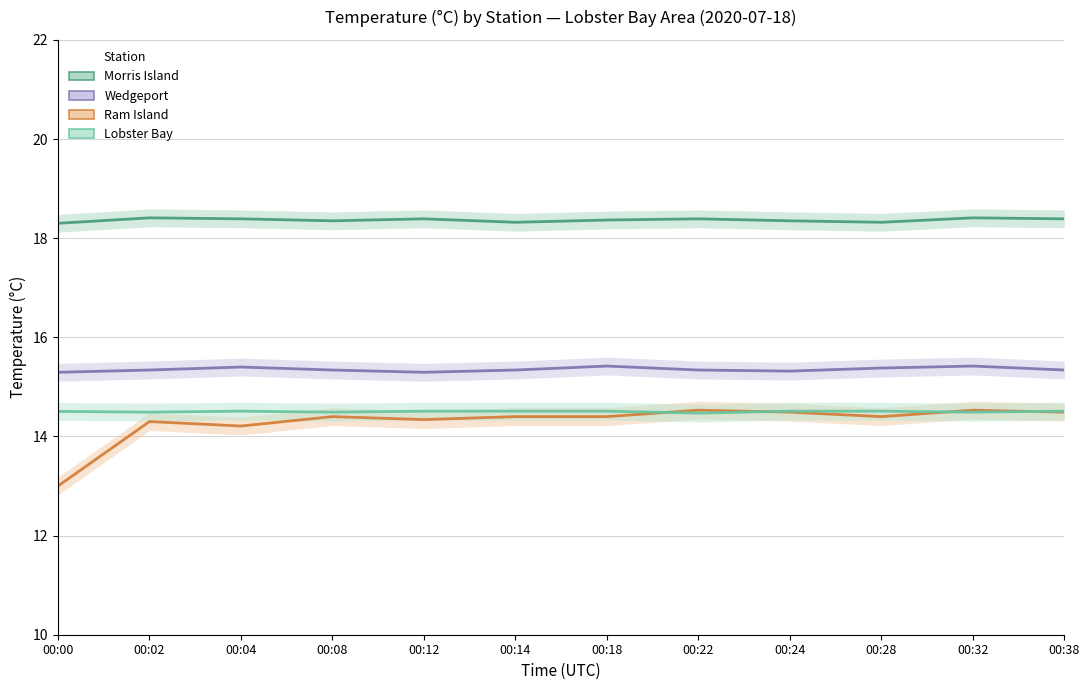

What are all the series names shown in the legend?

Morris Island, Wedgeport, Ram Island, Lobster Bay